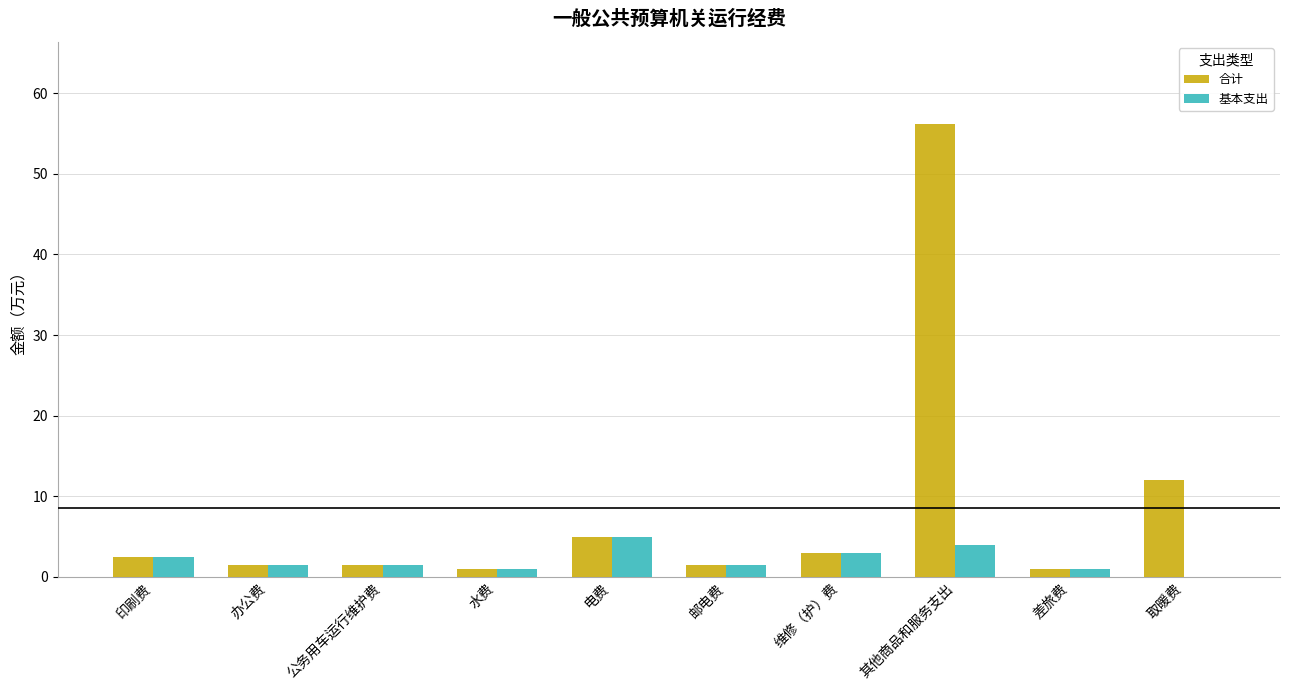

Which series has the largest range (max minus min)?

合计